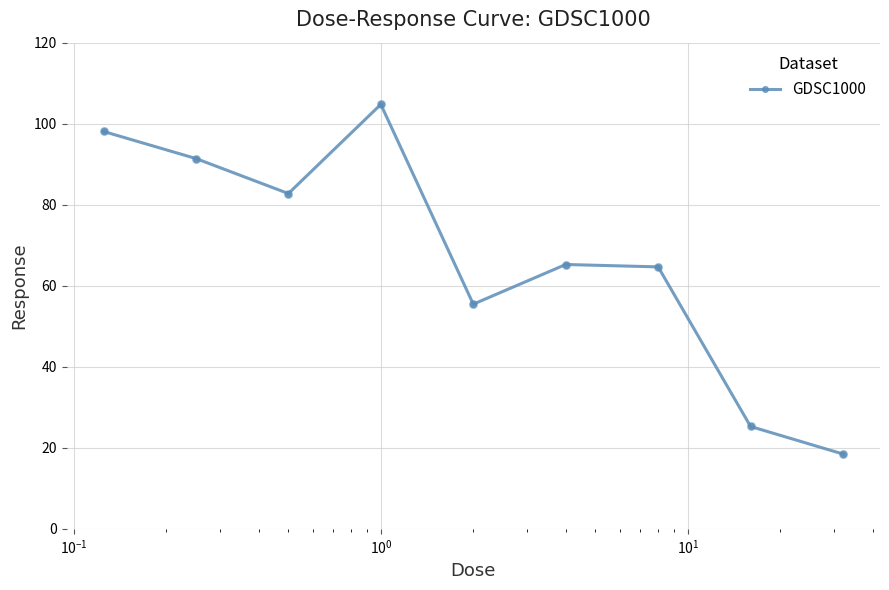

What is the average value?

67.3